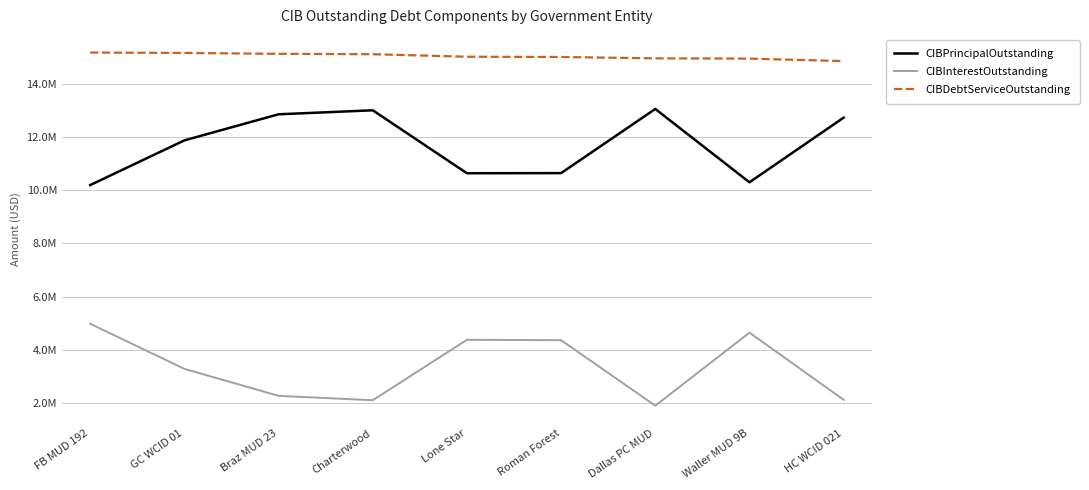

At GC WCID 01, list the series in order from smallest to largest.

CIBInterestOutstanding, CIBPrincipalOutstanding, CIBDebtServiceOutstanding